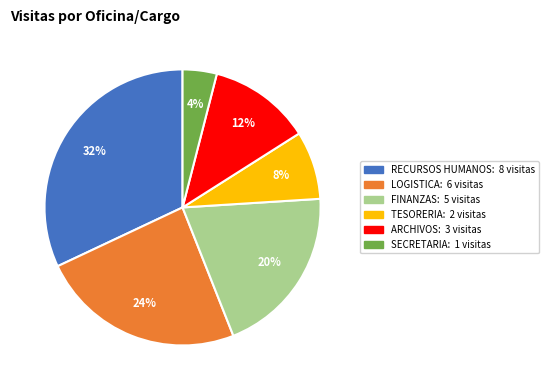

How many segments does this pie chart have?

6